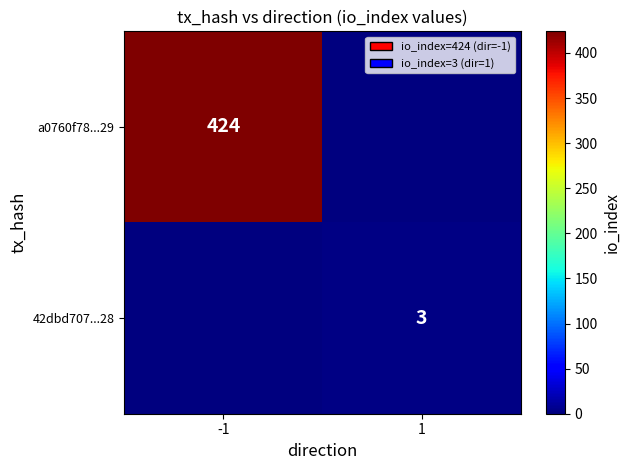

True or false: a0760f78...29 has a value of 424 at -1.

True